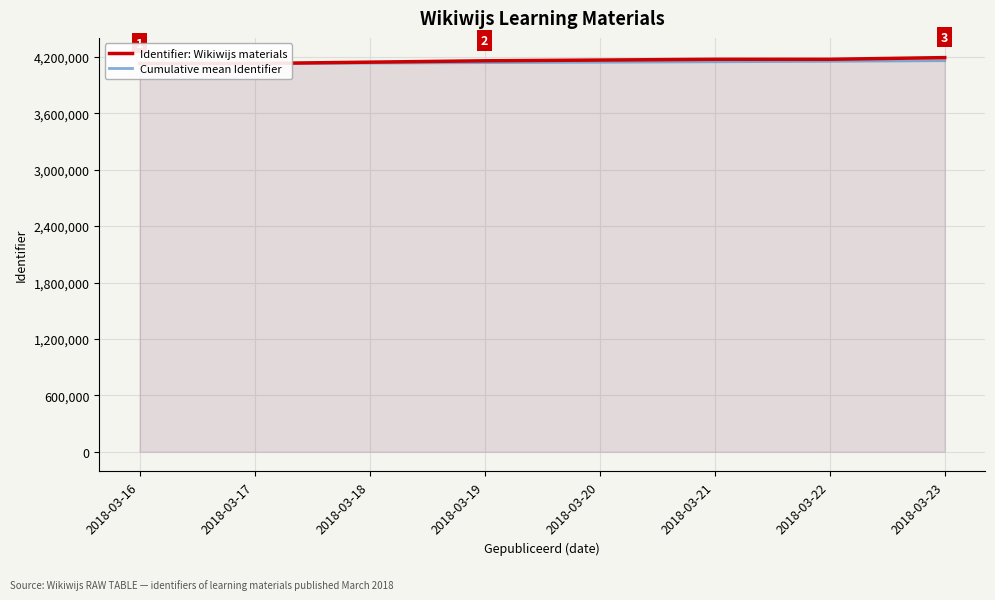

Between 2018-03-16 and 2018-03-21, which series saw the biggest shift?

Identifier: Wikiwijs materials